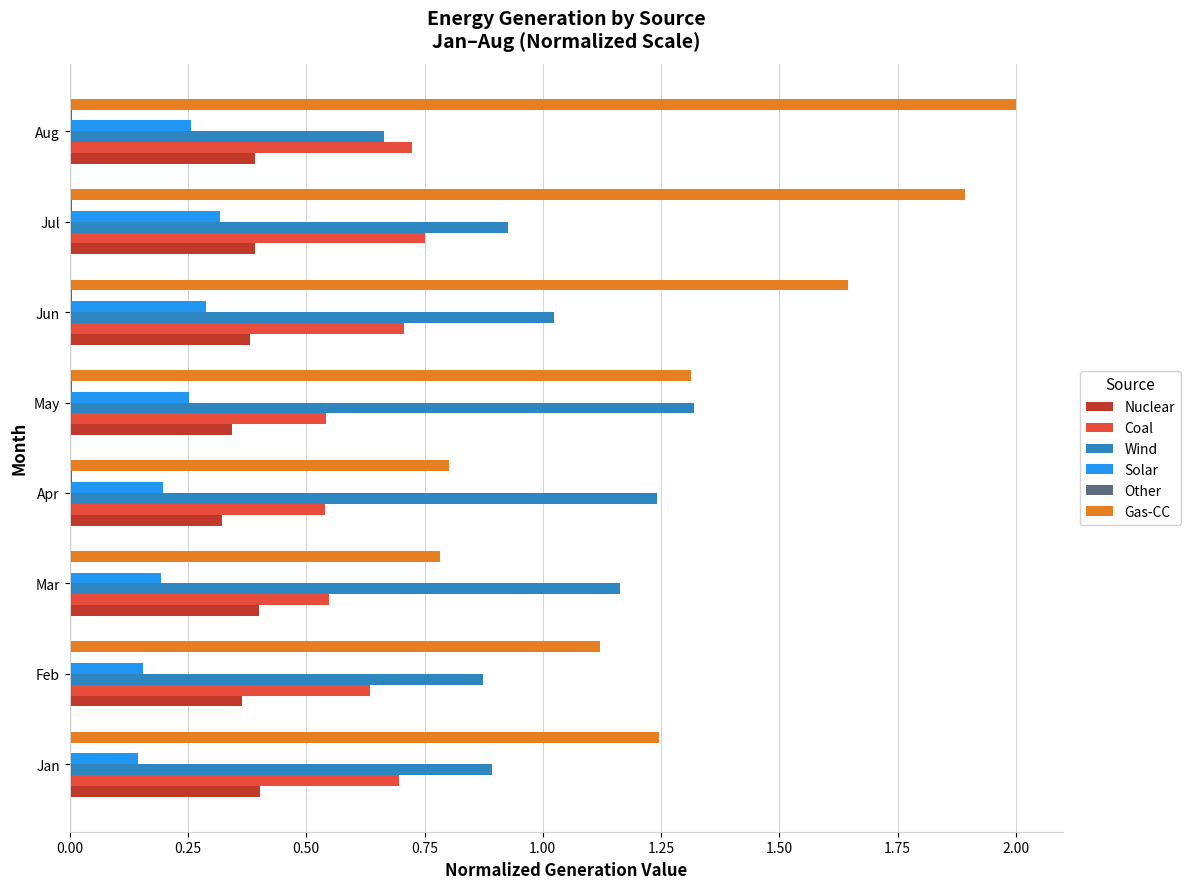

Is the value of Solar at Apr greater than the value of Wind at Apr?

No